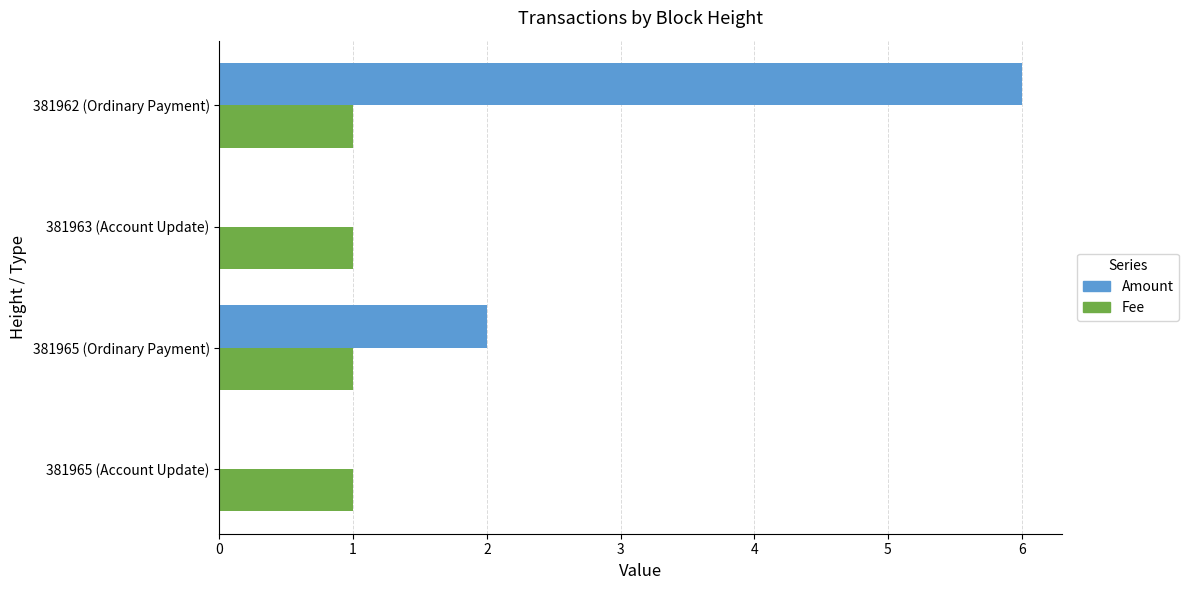

Which series has the largest total across all categories?

Amount